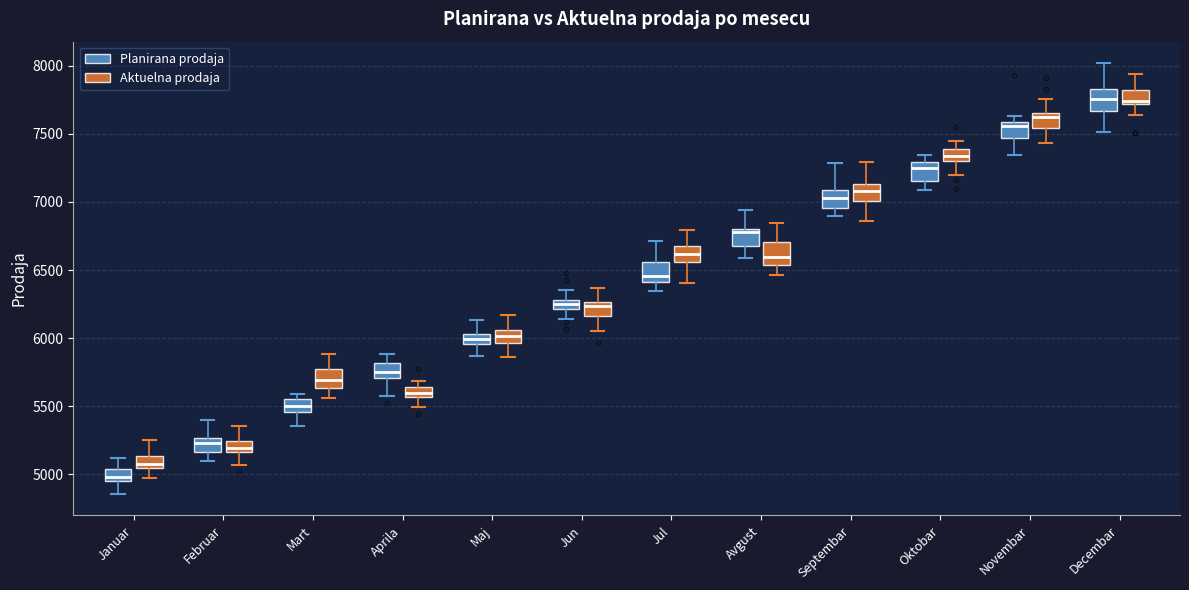

Which box has the lowest median line?

Januar (Planirana prodaja)